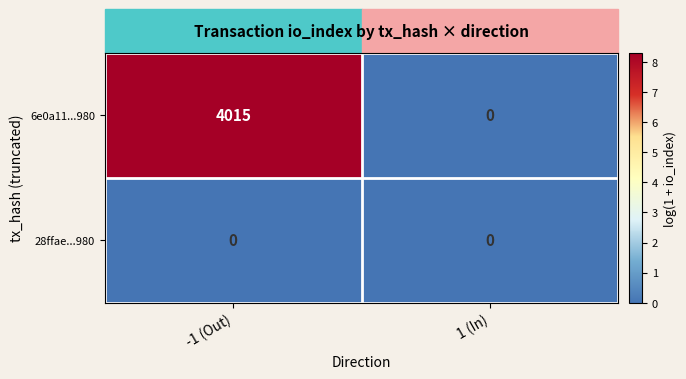

How many distinct data groups are displayed?

2